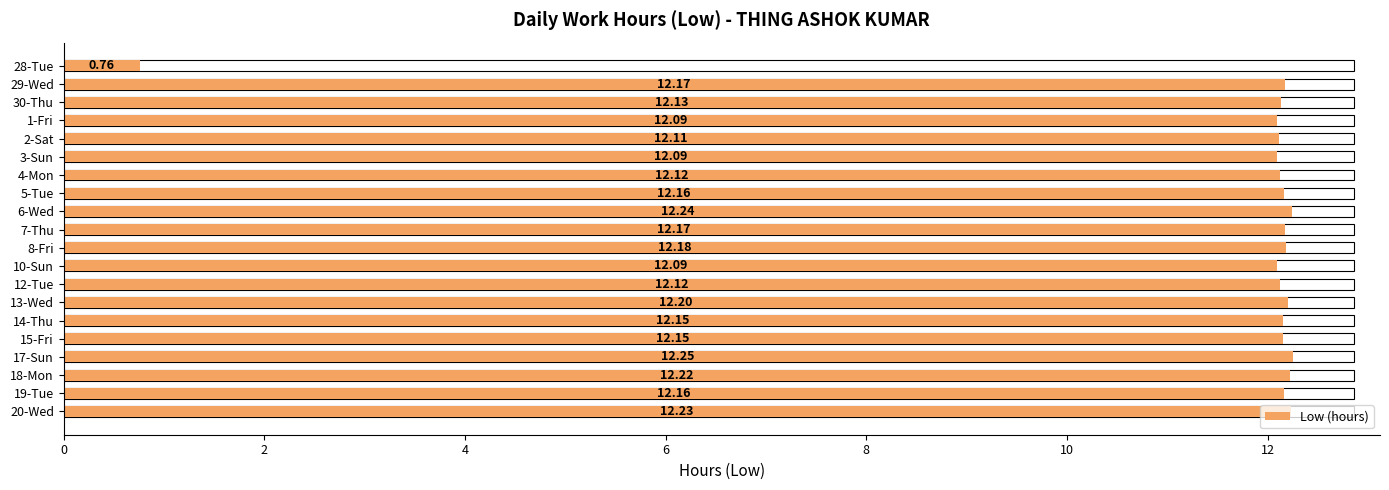

How many bars are there in total?

20